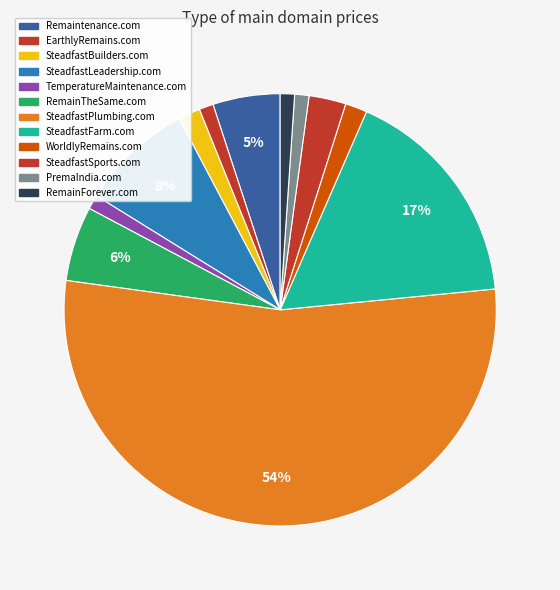

What percentage is the TemperatureMaintenance.com slice, to the nearest percent?

1%